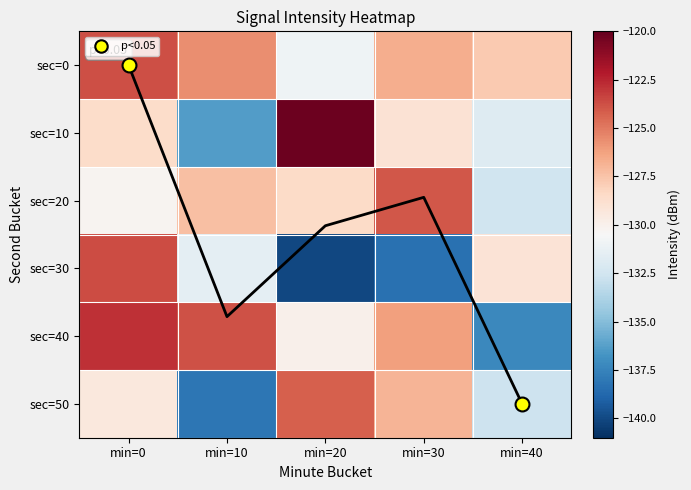

True or false: sec=20 has a value of -189.0 at min=30.

False